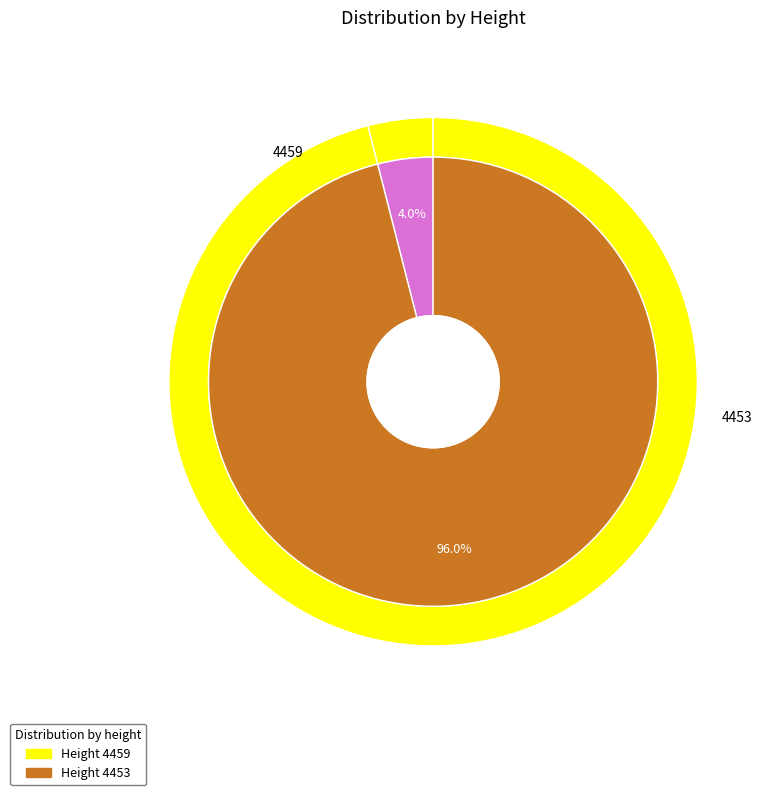

What is the ratio of the value at 4453 to the value at 4459?

24.1